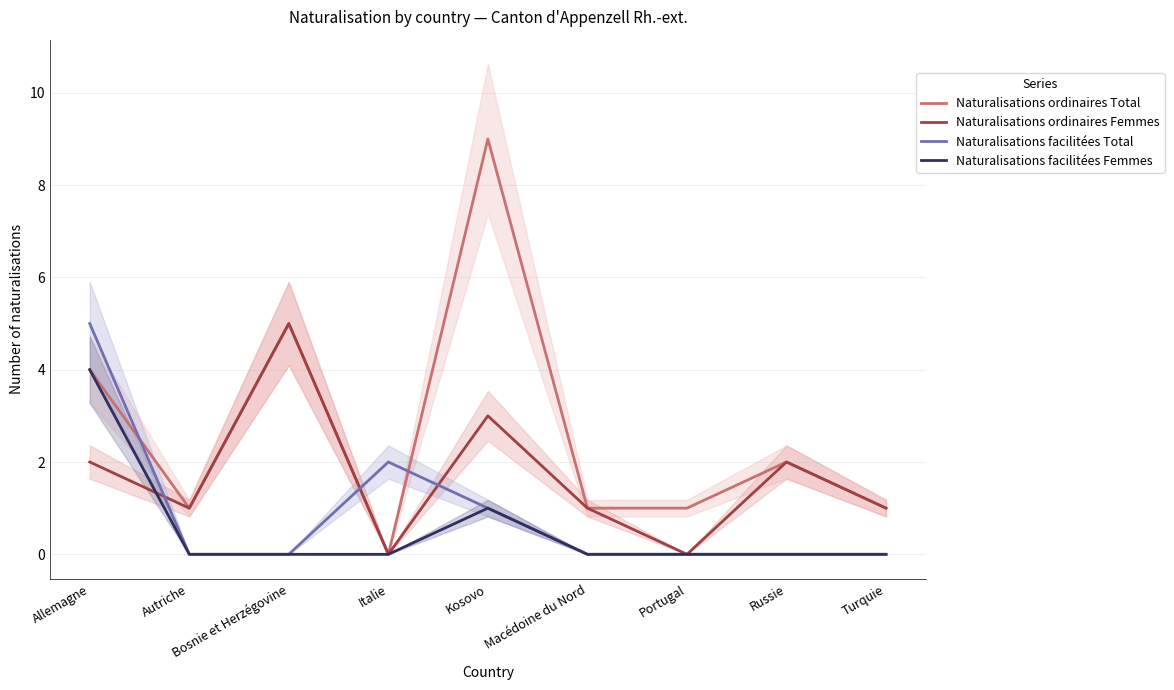

At Bosnie et Herzégovine, list the series in order from largest to smallest.

Naturalisations ordinaires Total, Naturalisations ordinaires Femmes, Naturalisations facilitées Total, Naturalisations facilitées Femmes